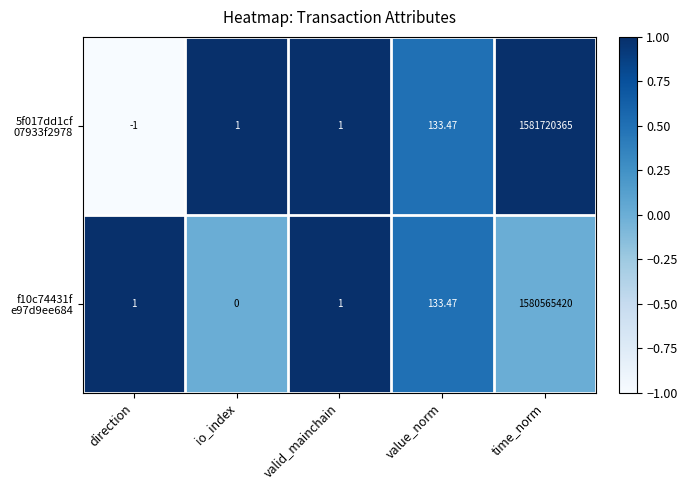

Which category has the lowest value across all series?

direction